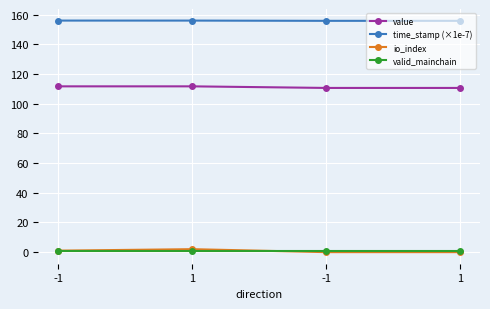

What are all the series names shown in the legend?

value, time_stamp (×1e-7), io_index, valid_mainchain